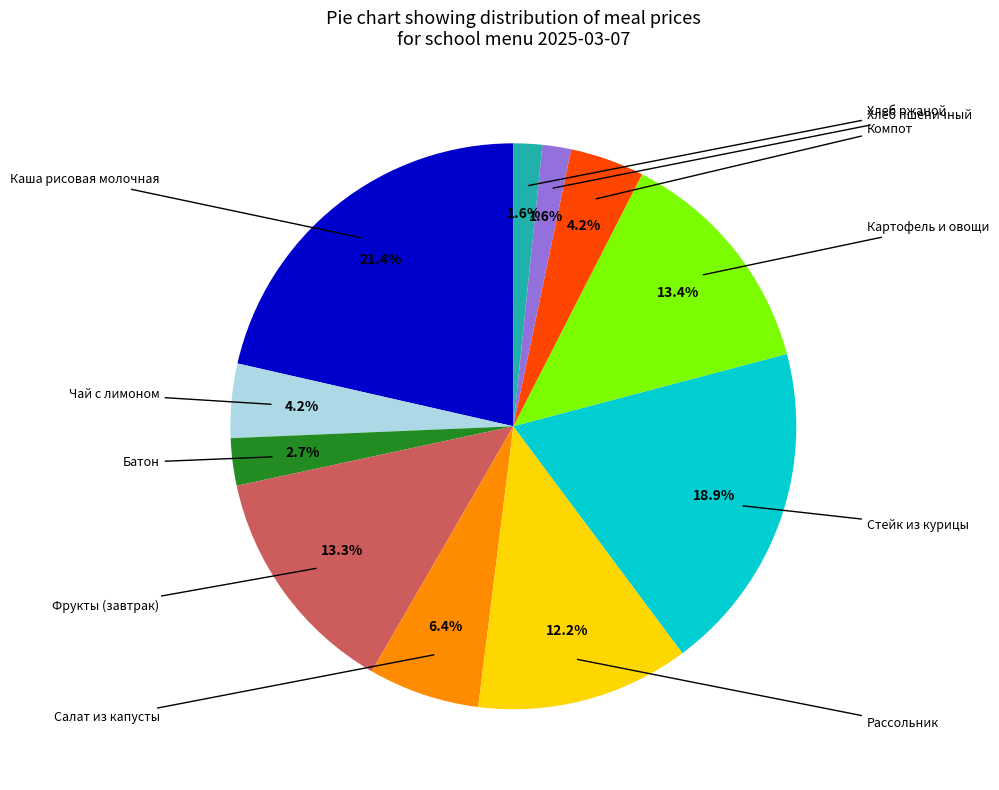

Is there a majority slice in this chart?

No